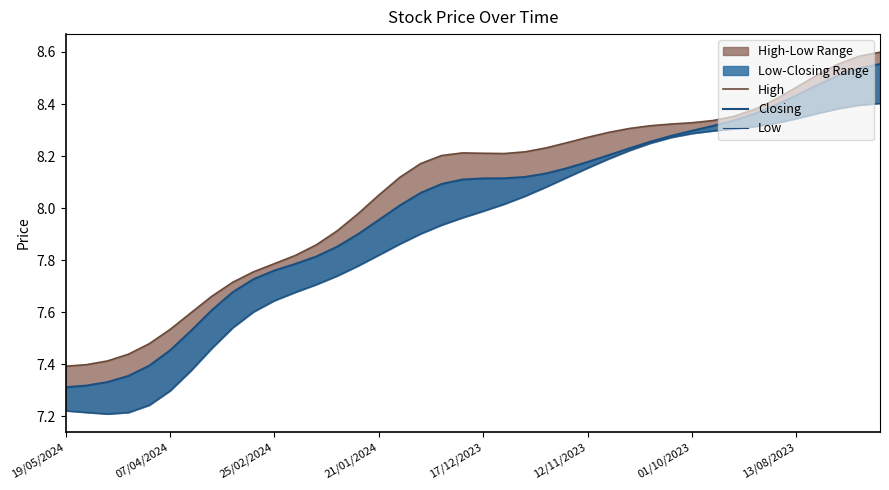

True or false: Closing has a value of 8.0 at 16.

True